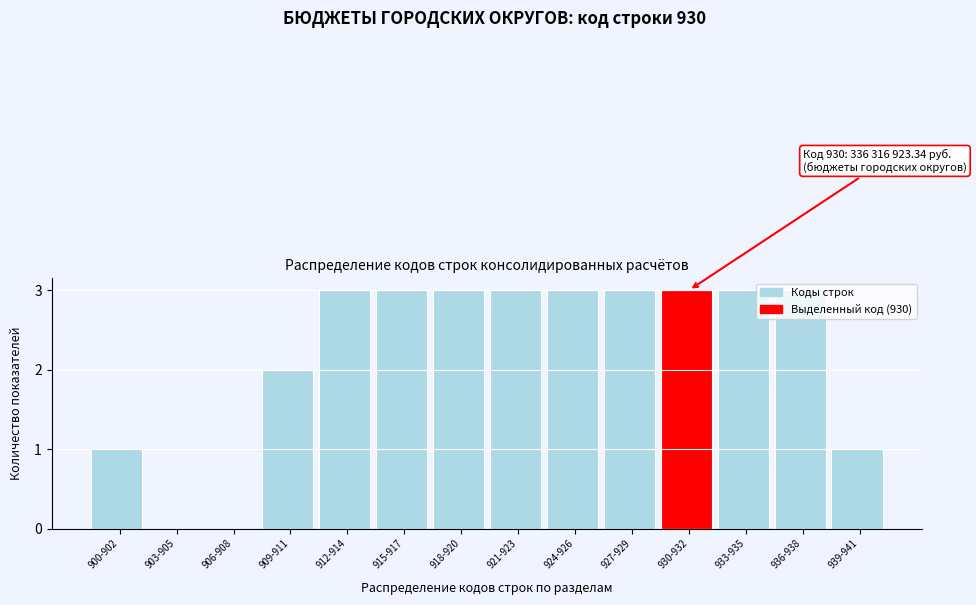

What is the sum of all values?

31